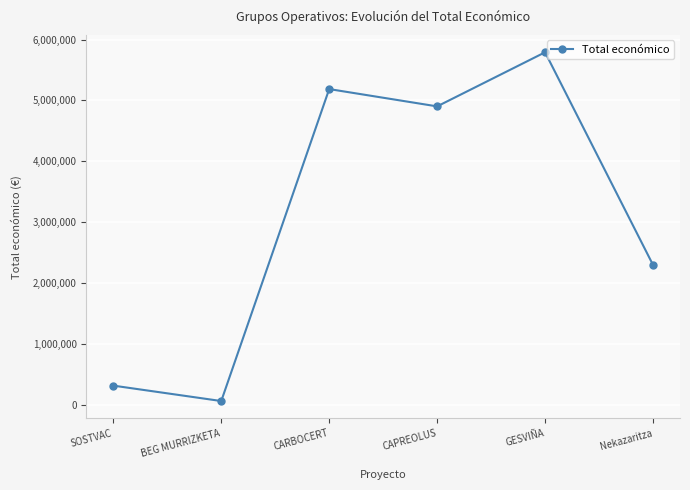

Is it true that the value at CARBOCERT is 5187255?

True